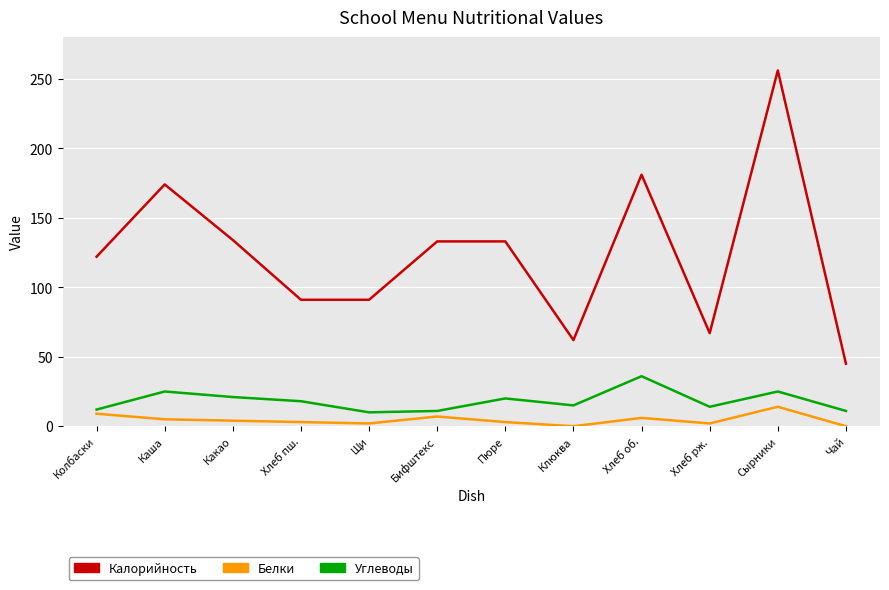

Is the value of Калорийность at Хлеб пш. greater than the value of Белки at Какао?

Yes